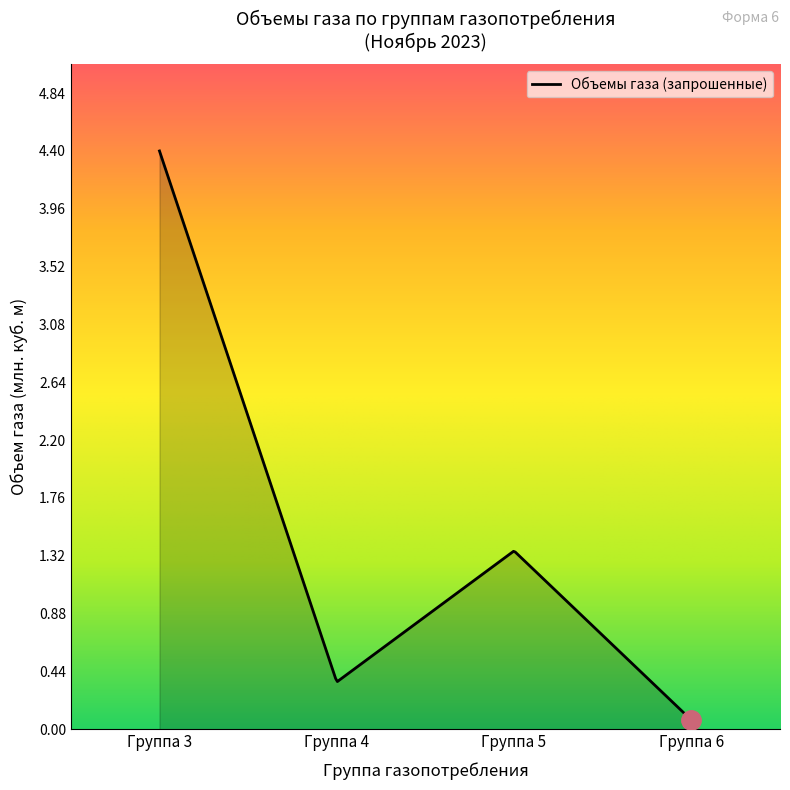

What is the greatest value displayed?

4.4